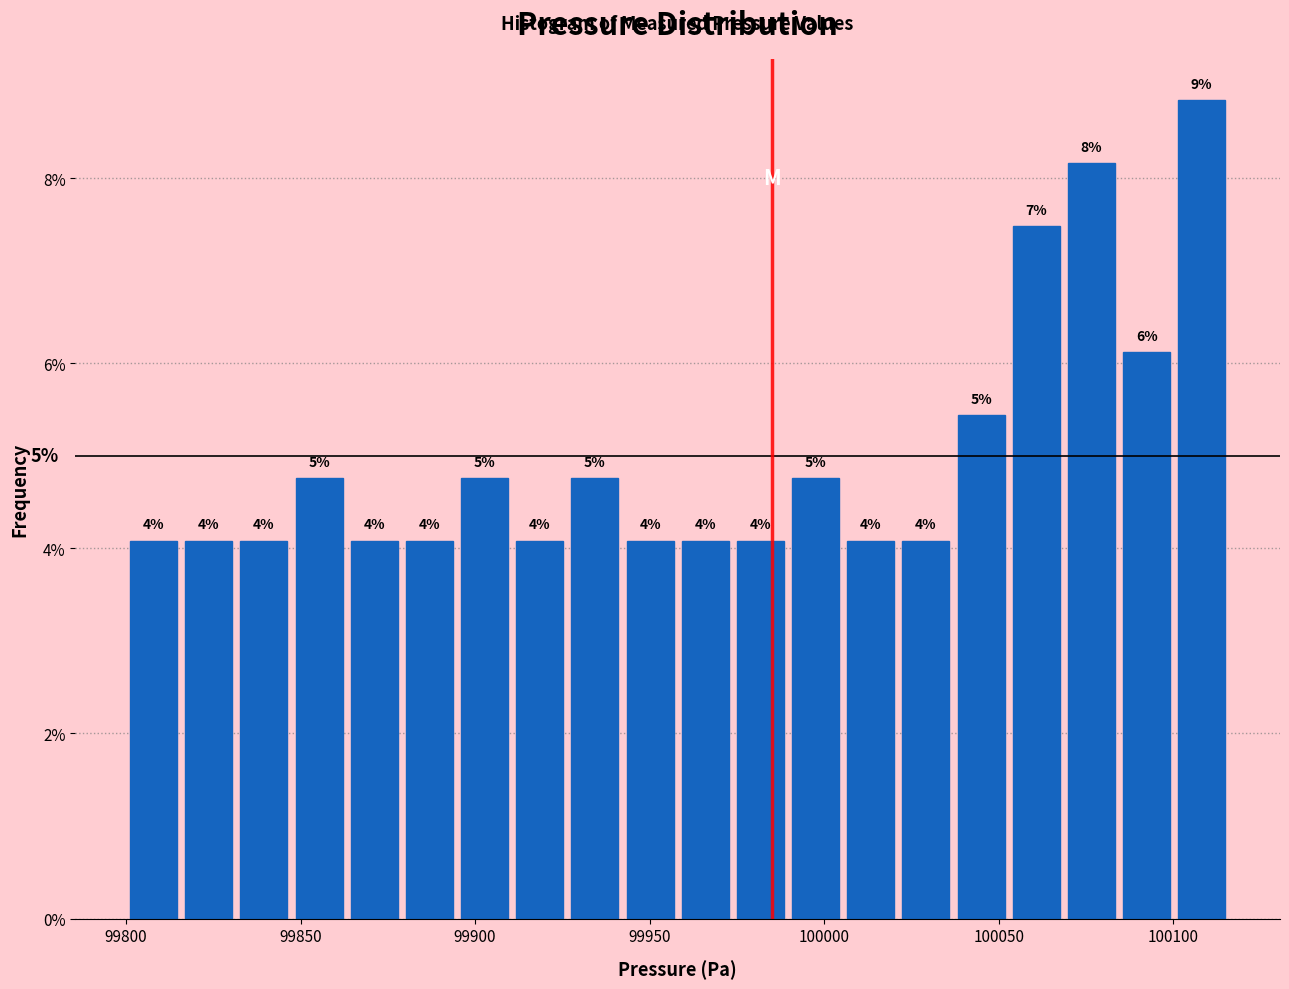

Around what value on the x-axis is the tallest bar? Give the approximate position of its centre, as read against the axis.

100110